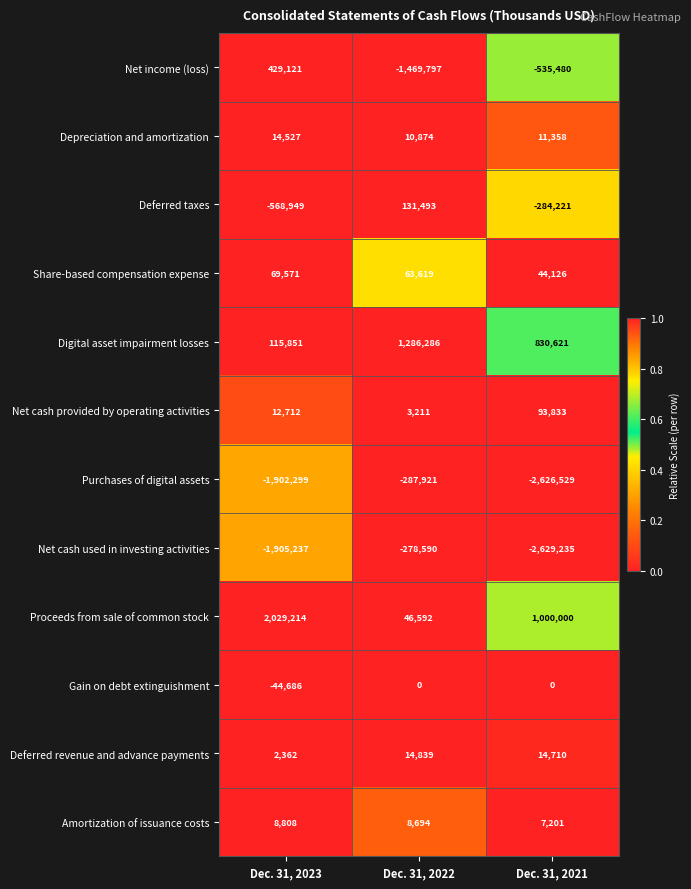

At which label is Net cash used in investing activities closest to -1453912?

Dec. 31, 2023